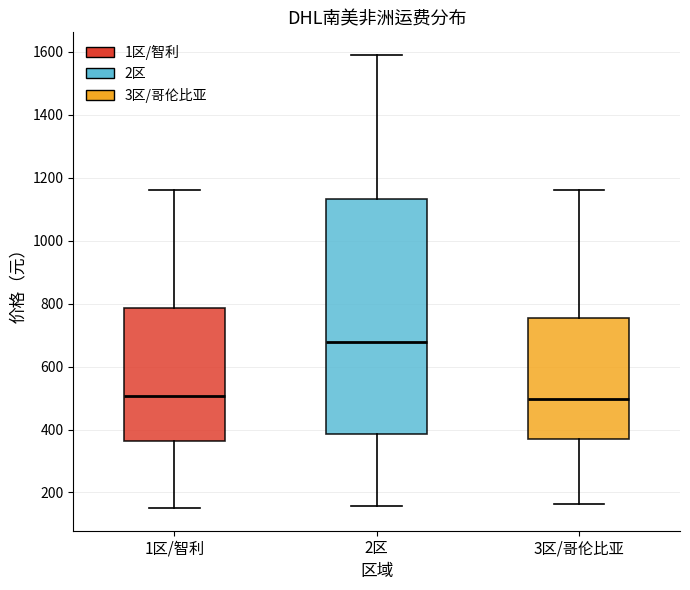

Where does the median line of the box for 1区/智利 sit on the y-axis? The values are not printed on the chart, so give them approximately, as read against the axis.

500